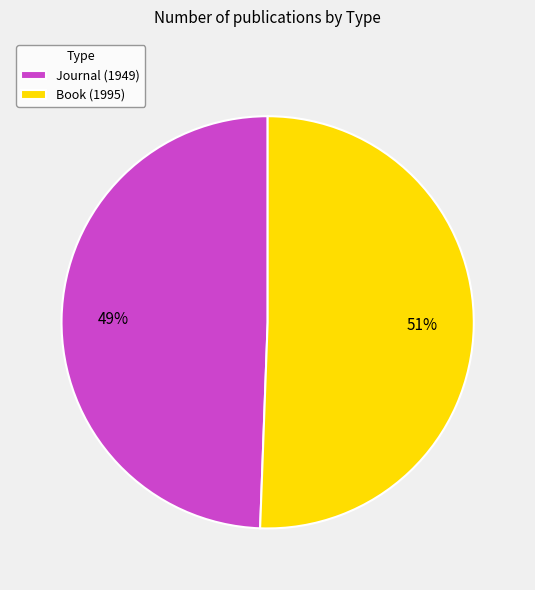

The Book slice represents 51% of the pie. True or false?

True